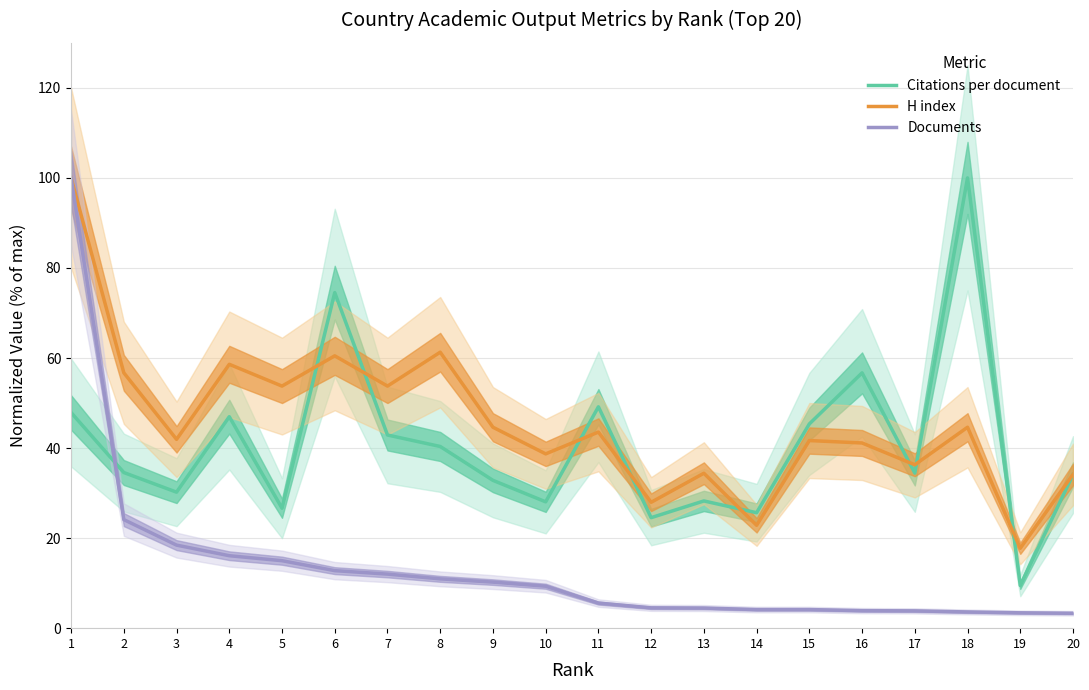

At which category is the sum across all series the highest?

1